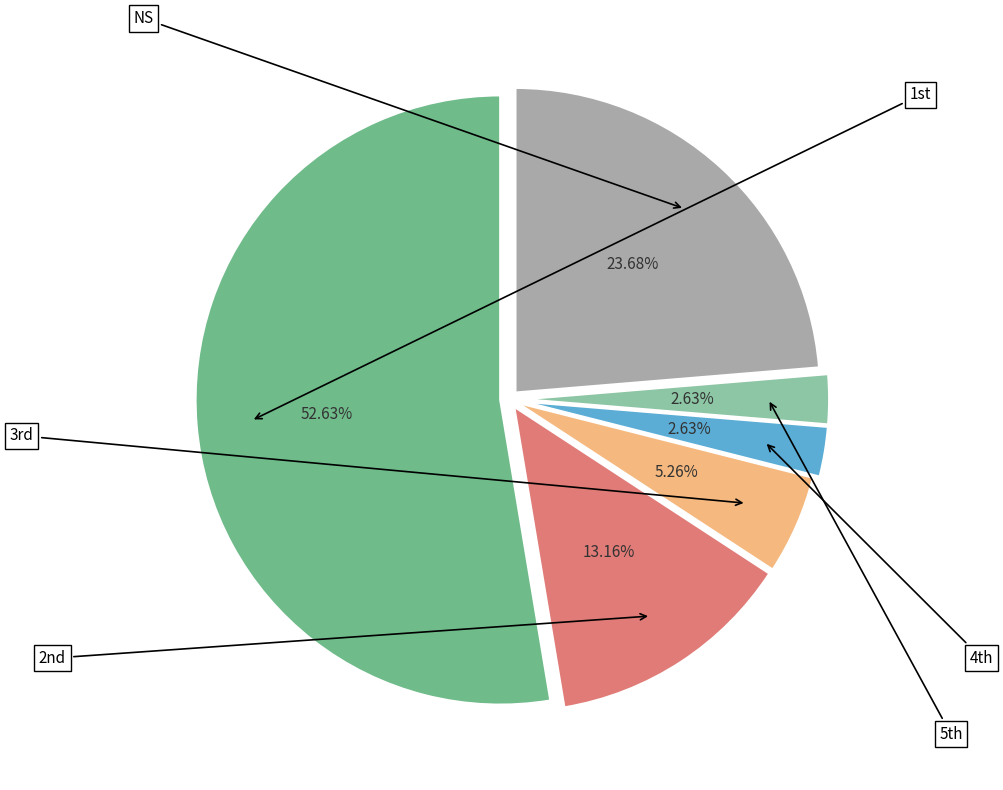

Is there any slice that represents more than half of the pie?

Yes